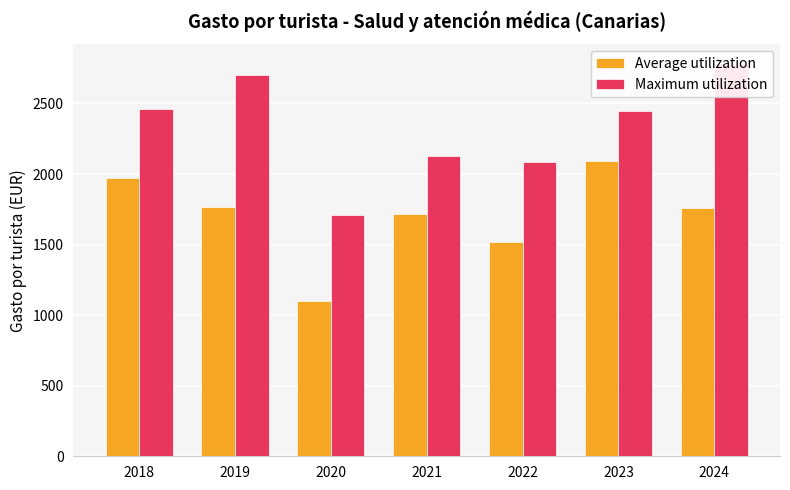

The value of Average utilization at 2022 is 2452.2. True or false?

False